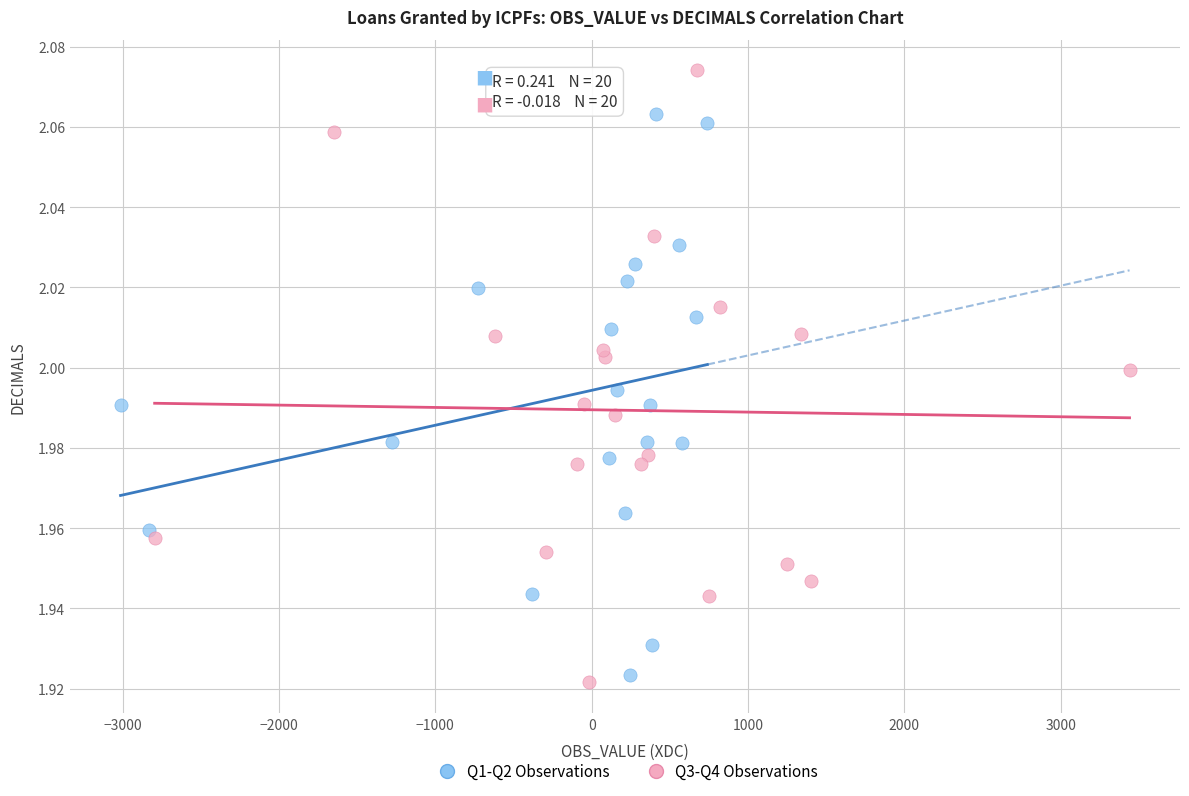

Which series contains the highest Y value?

Q3-Q4 Observations